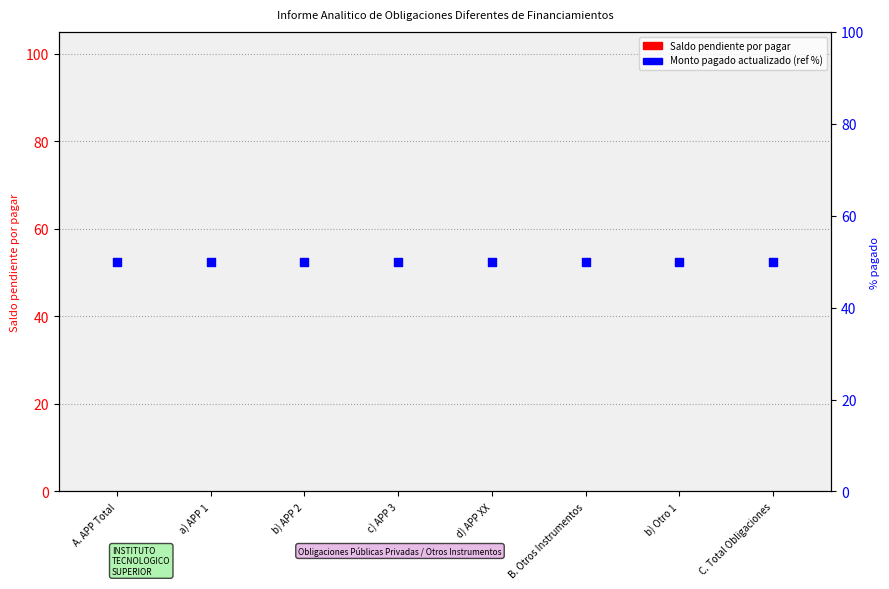

Is the value of Saldo pendiente por pagar at A. APP Total greater than the value of Monto pagado actualizado % at b) APP 2?

No